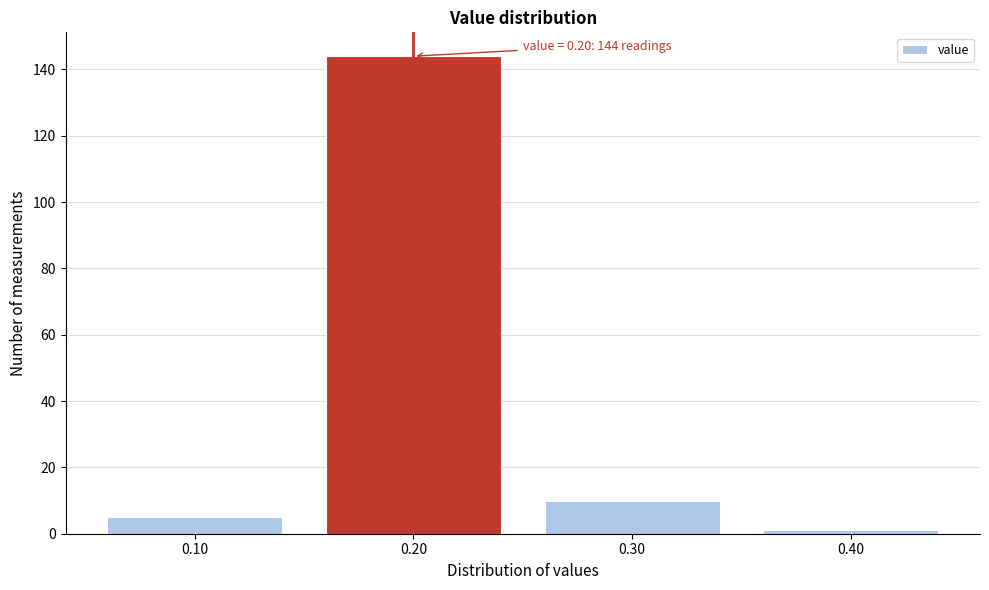

Reading left to right, transcribe all the data shown in this chart.

0.10=5	0.20=144	0.30=10	0.40=1